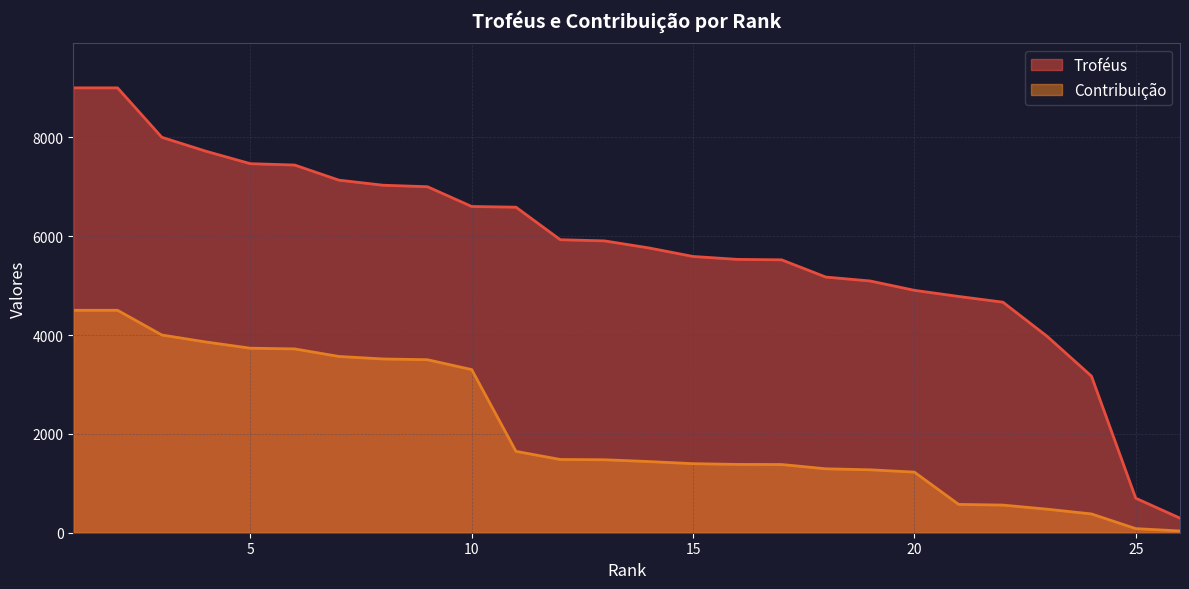

What is the total value across all series at 22?

5223